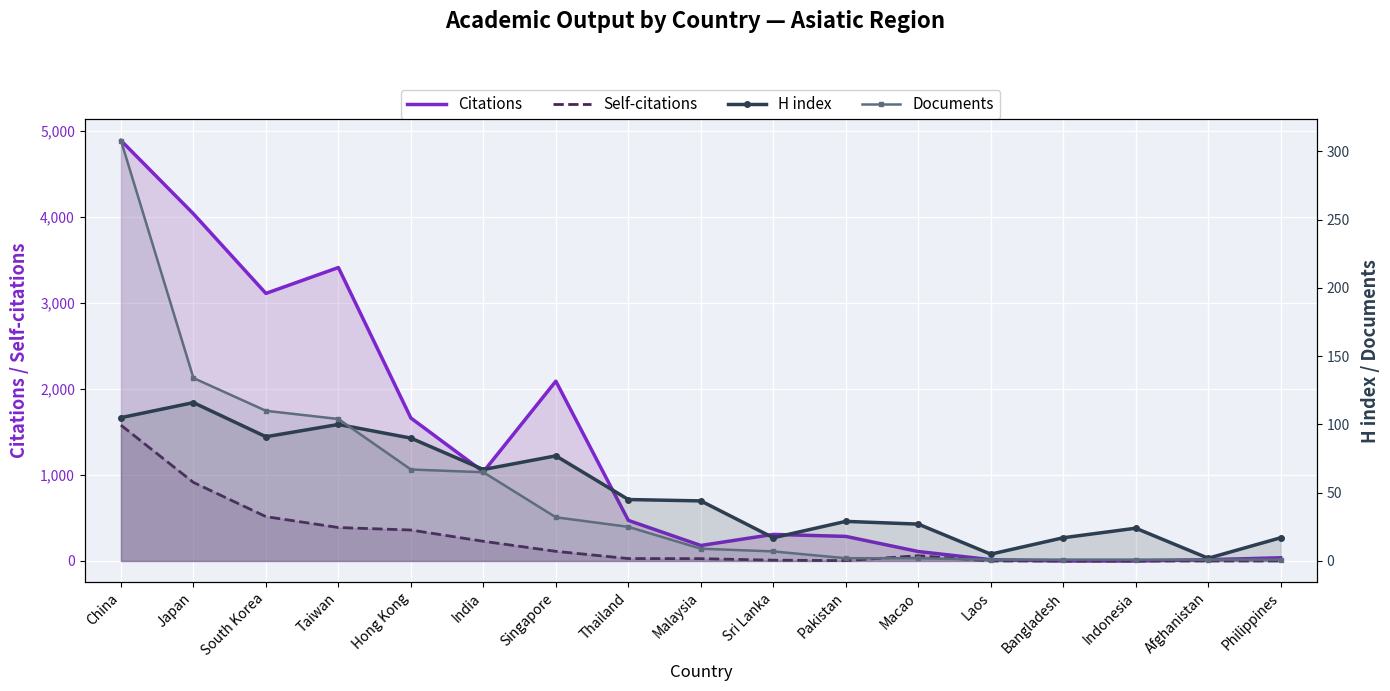

What is the minimum value for Documents?

1